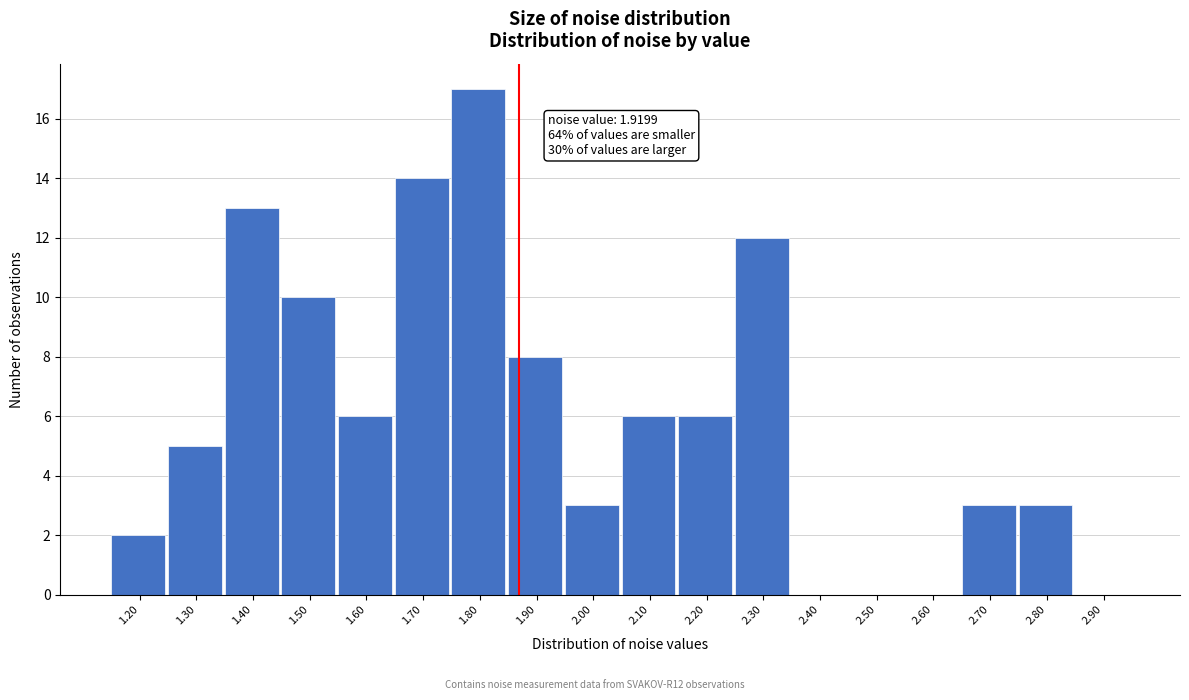

Reading left to right, transcribe all the data shown in this chart.

1.20=2	1.30=5	1.40=13	1.50=10	1.60=6	1.70=14	1.80=17	1.90=8	2.00=3	2.10=6	2.20=6	2.30=12	2.40=0	2.50=0	2.60=0	2.70=3	2.80=3	2.90=0